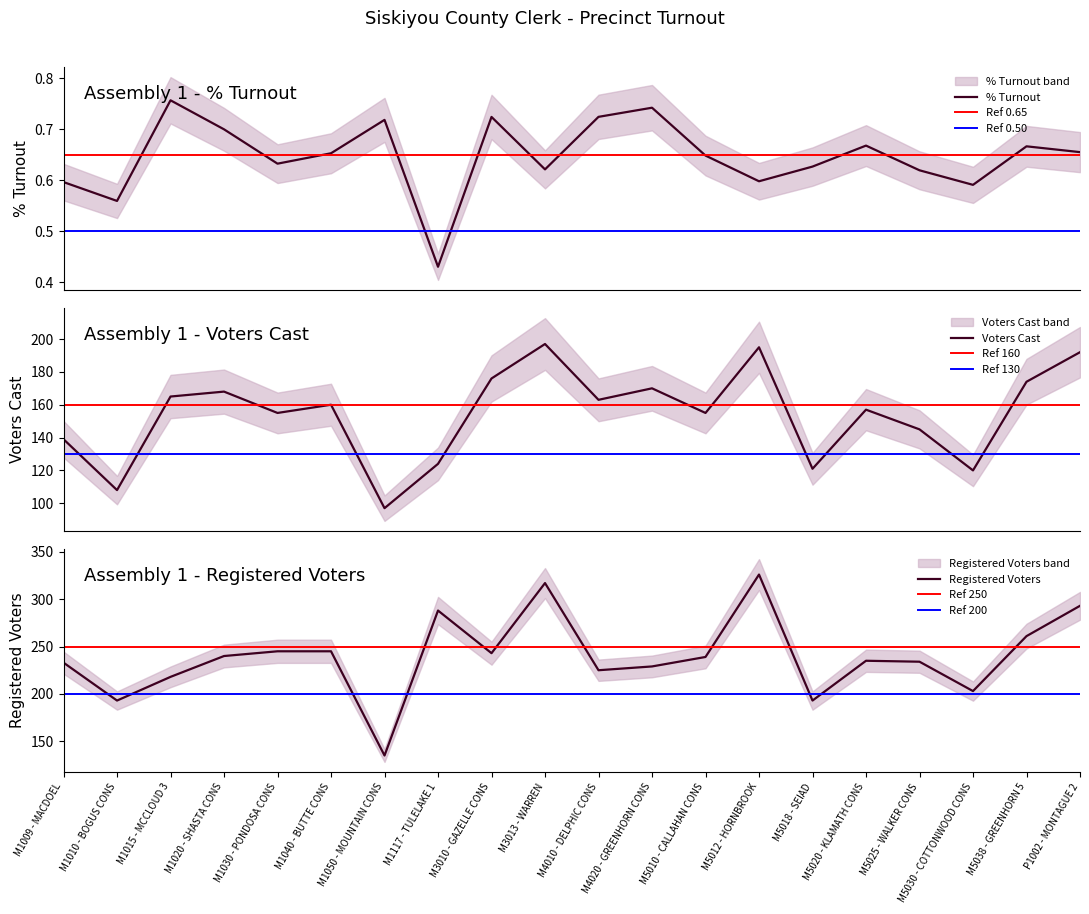

Reading left to right, list all the values displayed in this chart.

% Turnout: 0.6	0.6	0.8	0.7	0.6	0.7	0.7	0.4	0.7	0.6	0.7	0.7	0.6	0.6	0.6	0.7	0.6	0.6	0.7	0.7
Voters Cast: 139.0	108.0	165.0	168.0	155.0	160.0	97.0	124.0	176.0	197.0	163.0	170.0	155.0	195.0	121.0	157.0	145.0	120.0	174.0	192.0
Registered Voters: 233.0	193.0	218.0	240.0	245.0	245.0	135.0	288.0	243.0	317.0	225.0	229.0	239.0	326.0	193.0	235.0	234.0	203.0	261.0	293.0